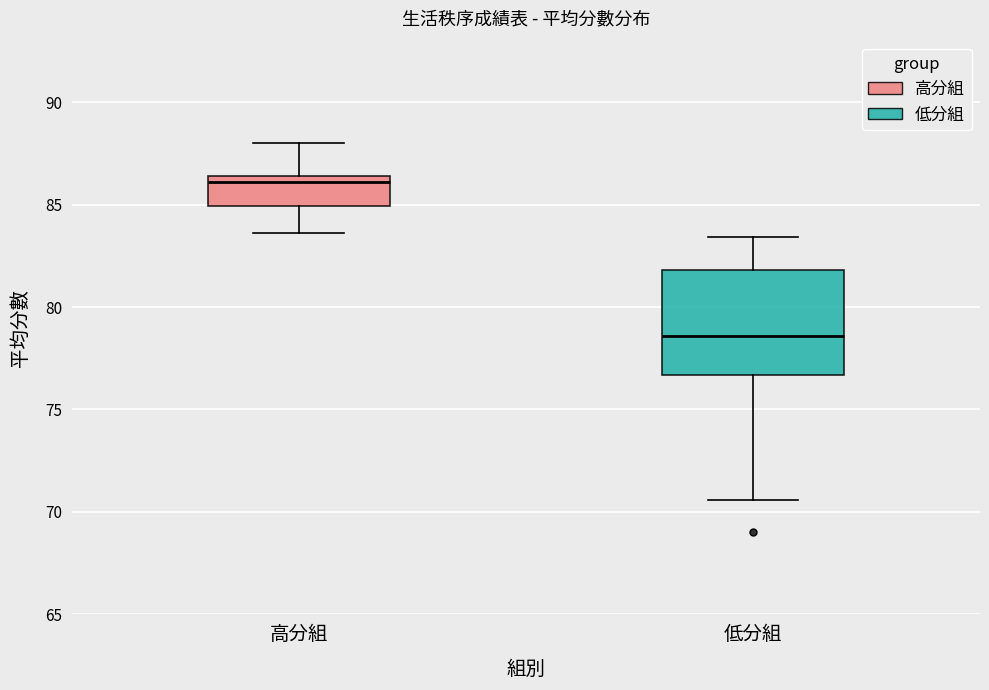

Which box's median line is the lowest?

低分組